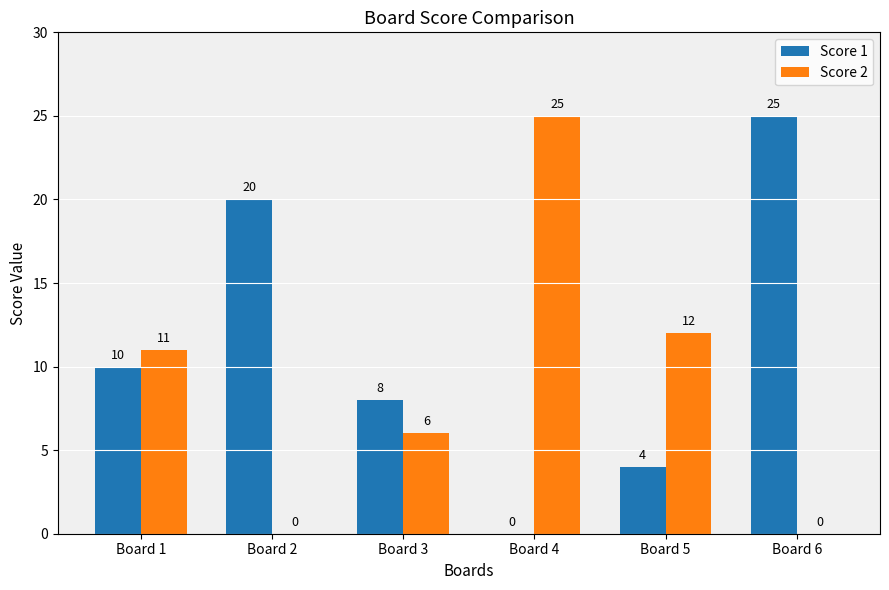

Reading right to left, what are all the values shown in this chart?

Score 1: 25	4	0	8	20	10
Score 2: 0	12	25	6	0	11